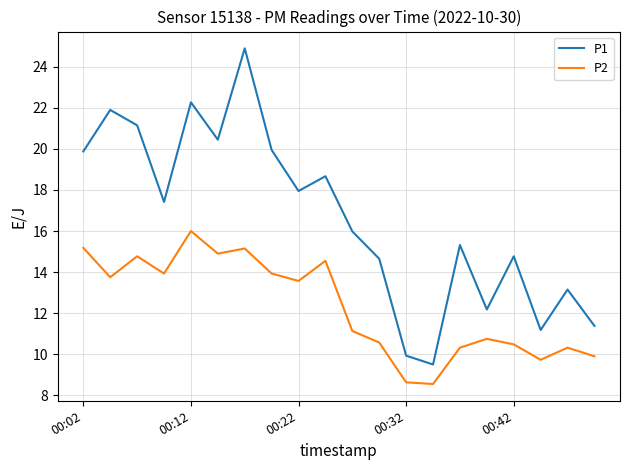

What are all the series names shown in the legend?

P1, P2